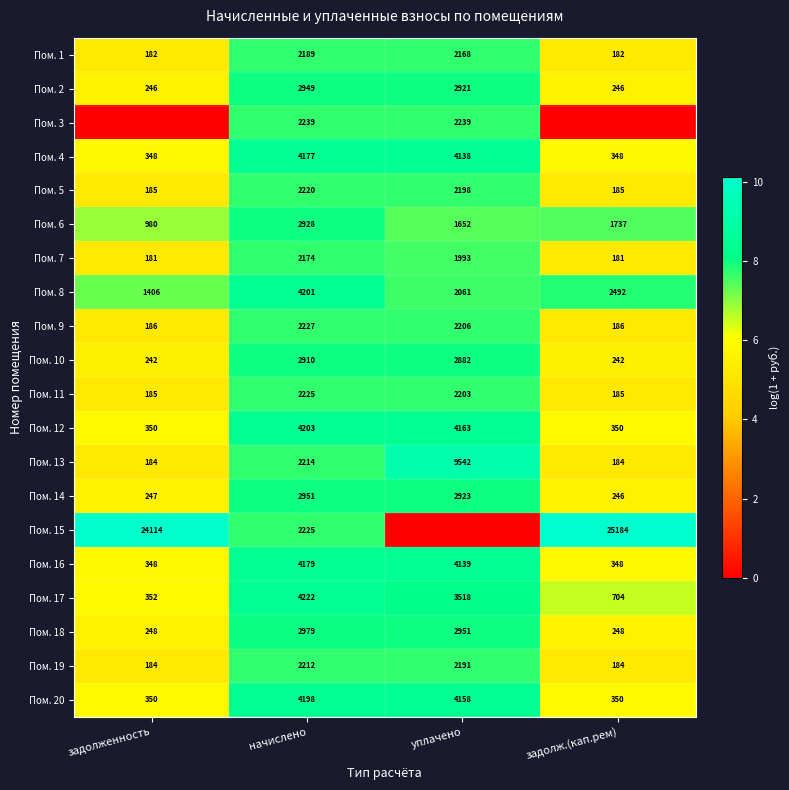

What is the total value across all series at уплачено?

151.4